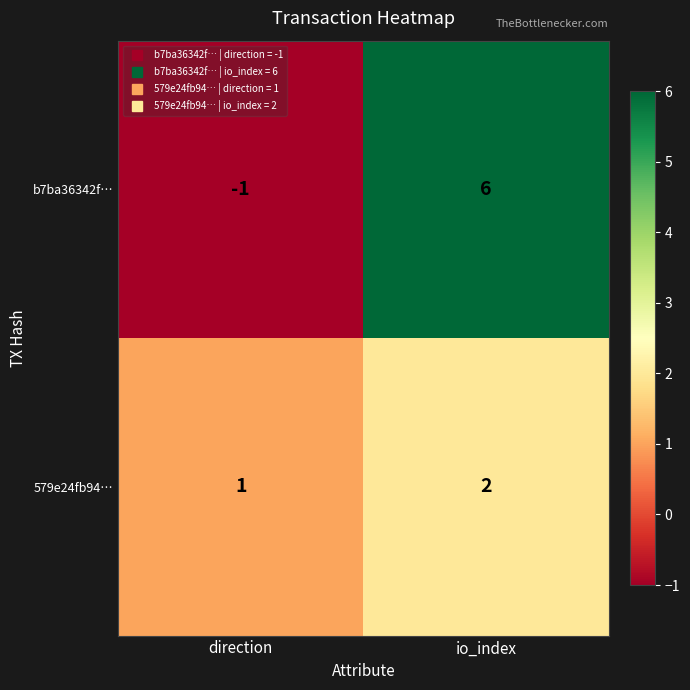

Which series changed the most between direction and io_index?

b7ba36342f…